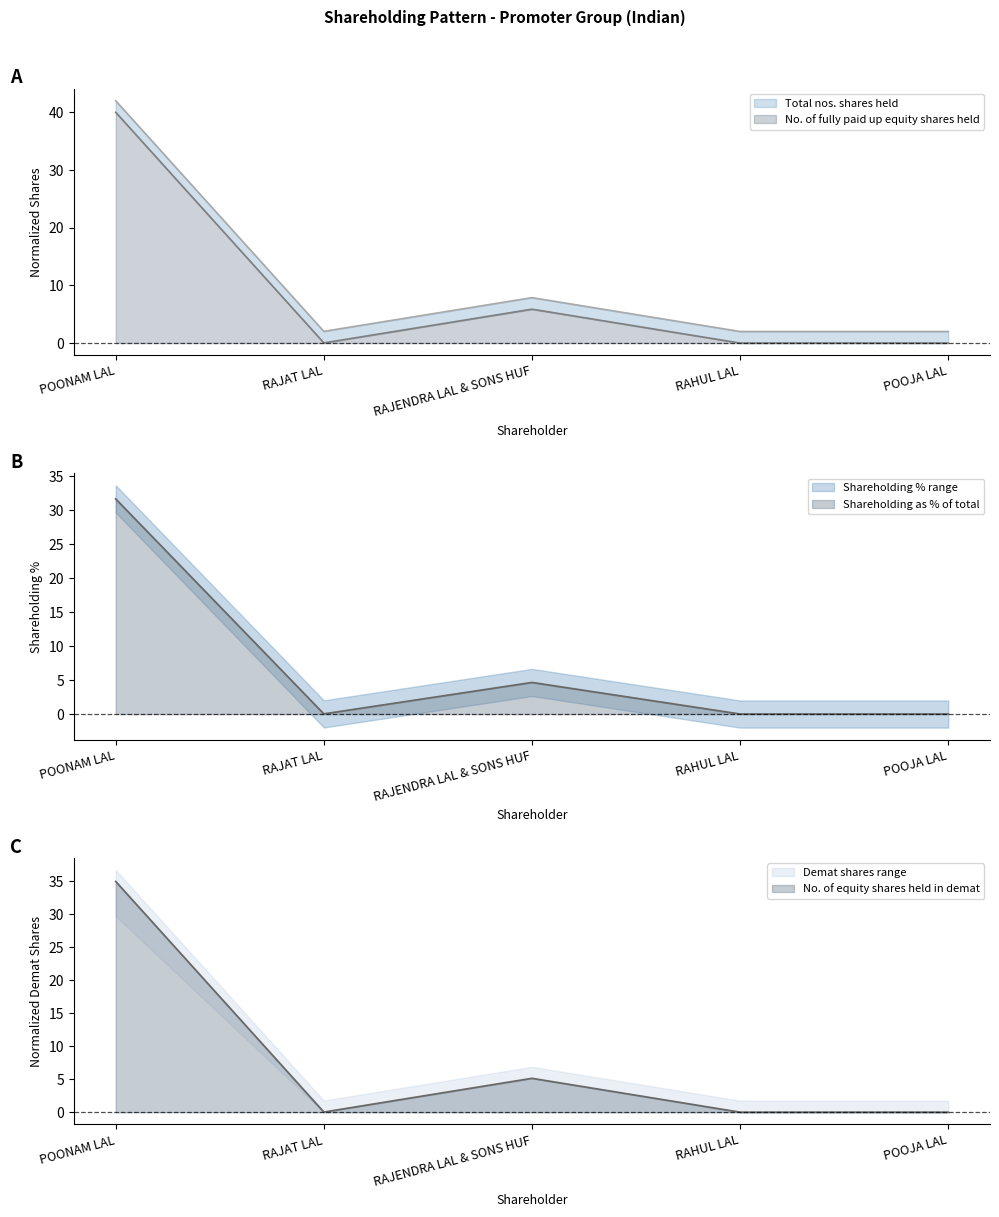

Between RAHUL LAL and POOJA LAL, which is larger?

RAHUL LAL